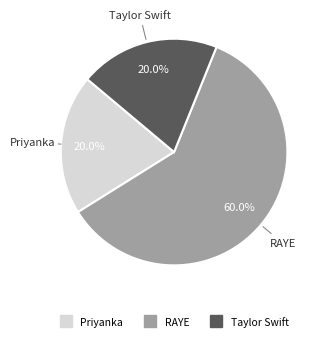

Which slice is the largest?

RAYE